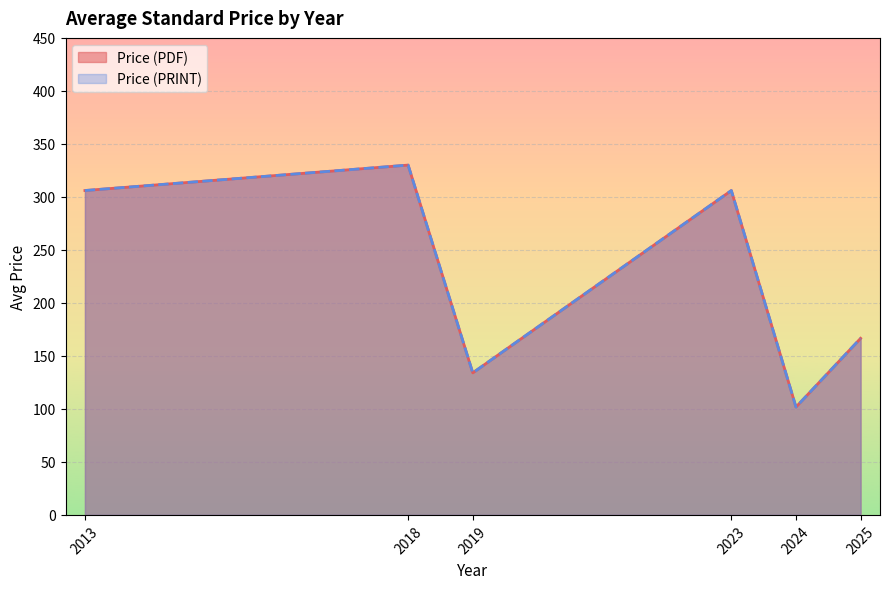

The Price (PRINT) series shows 80.2 at 22. True or false?

False